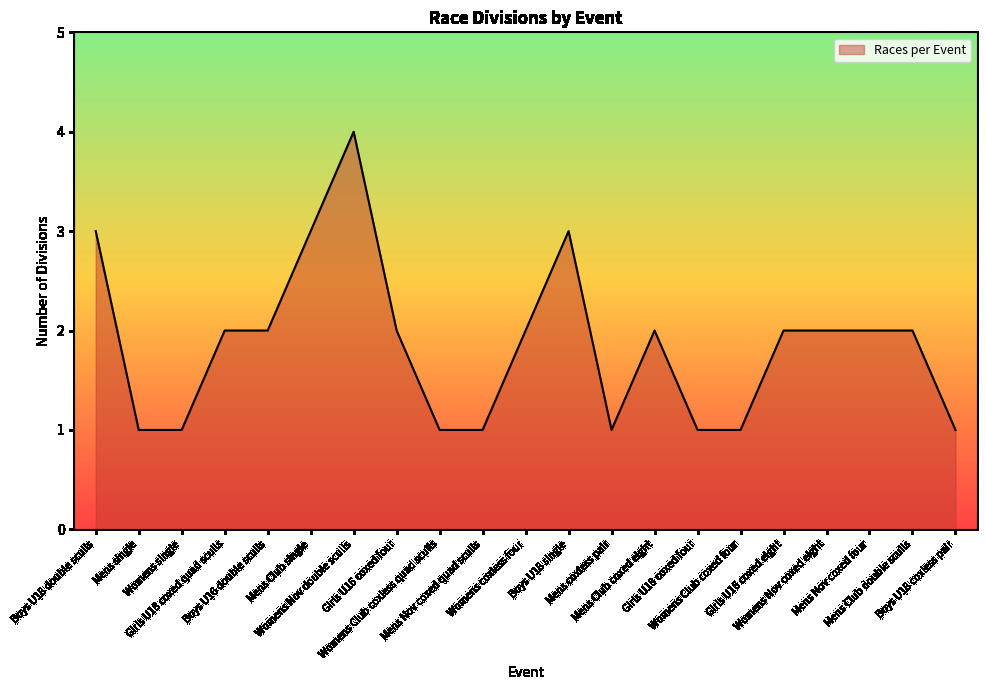

What position from the left is Womens Club coxed four?

16